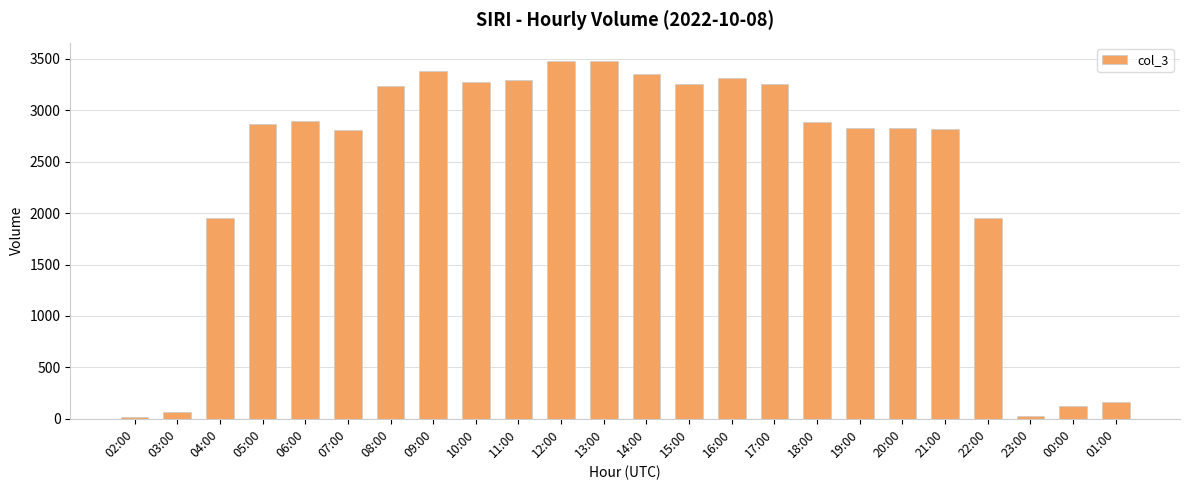

The value at 06:00 is 1203. True or false?

False